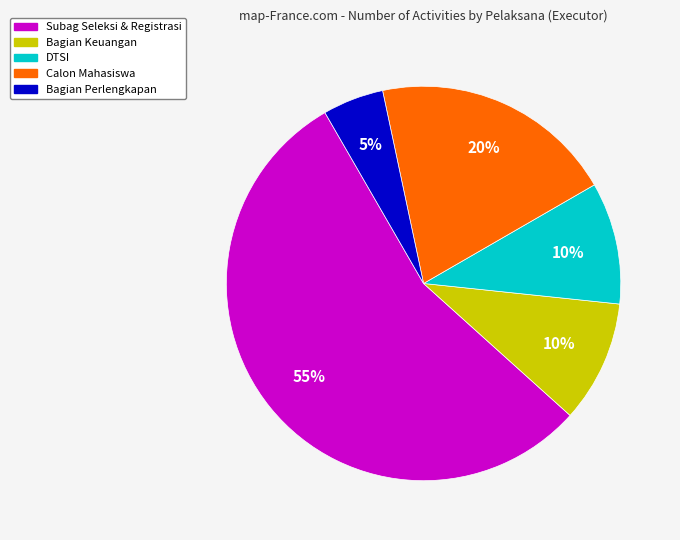

Which category has the smallest portion of the pie?

Bagian Perlengkapan